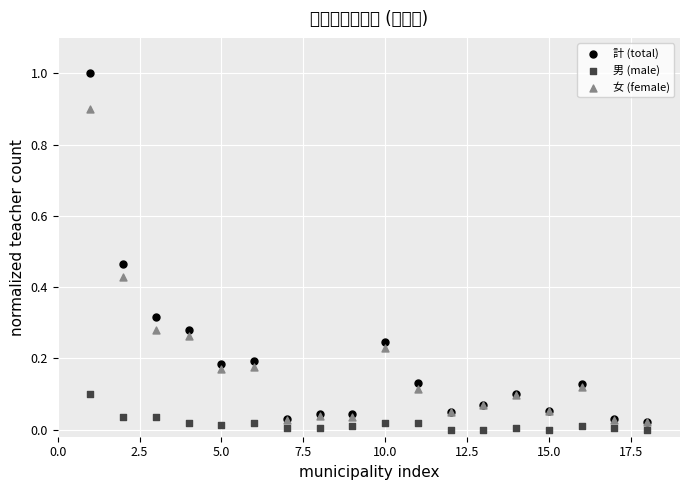

Which series contains the highest Y value?

計 (total)